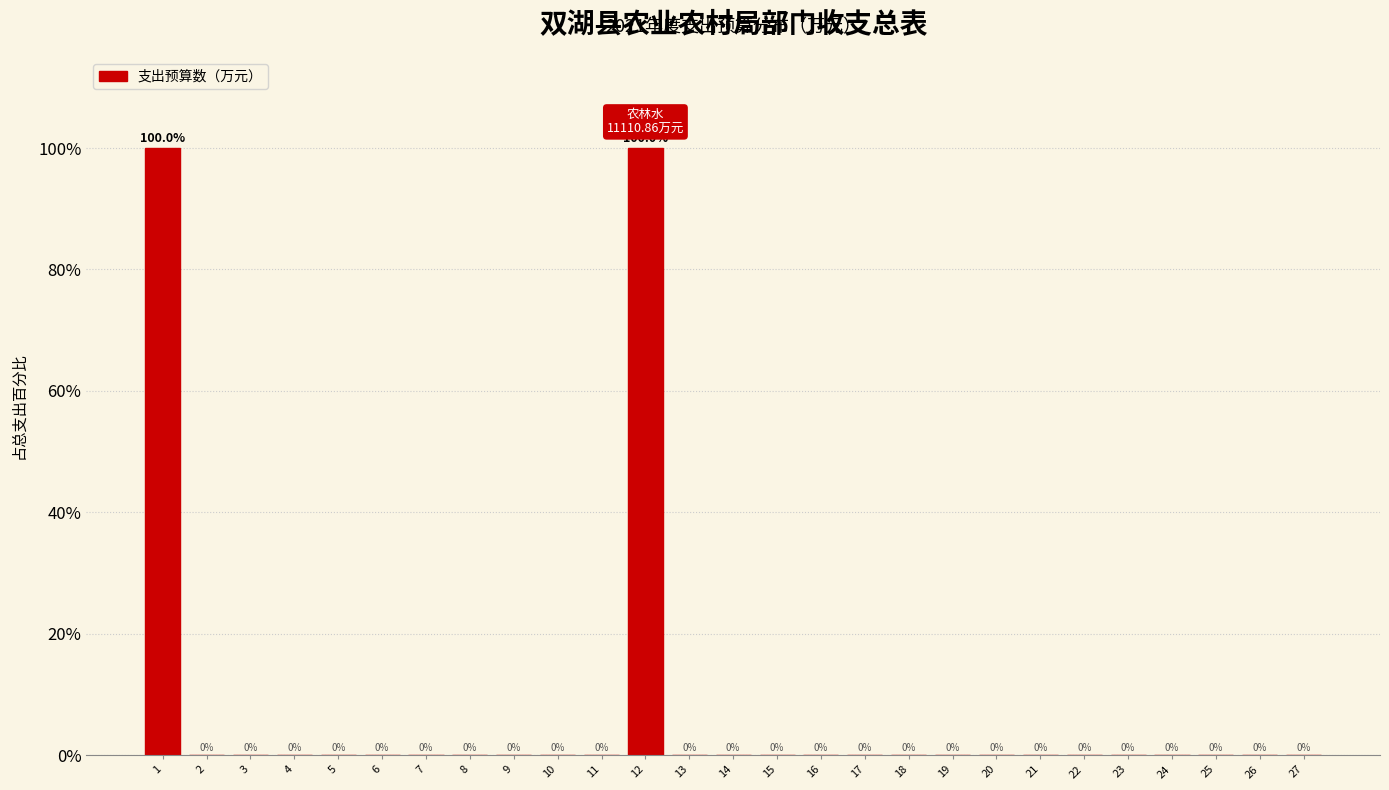

Reading left to right, list all the values displayed in this chart.

1=100	2=0	3=0	4=0	5=0	6=0	7=0	8=0	9=0	10=0	11=0	12=100	13=0	14=0	15=0	16=0	17=0	18=0	19=0	20=0	21=0	22=0	23=0	24=0	25=0	26=0	27=0